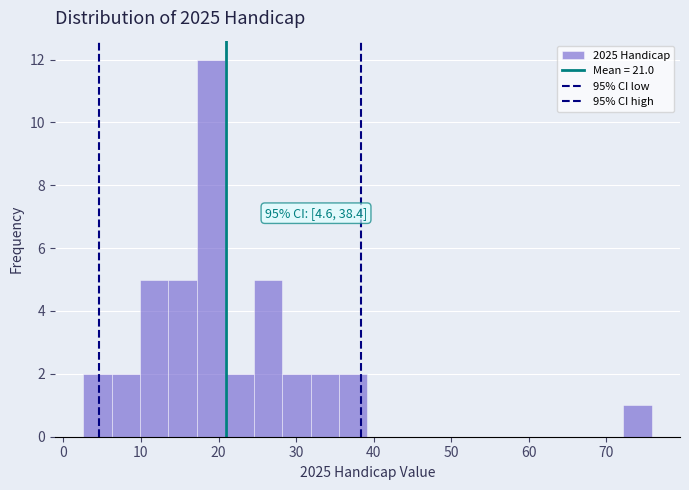

Around what value on the x-axis is the tallest bar? Give the approximate position of its centre, as read against the axis.

19